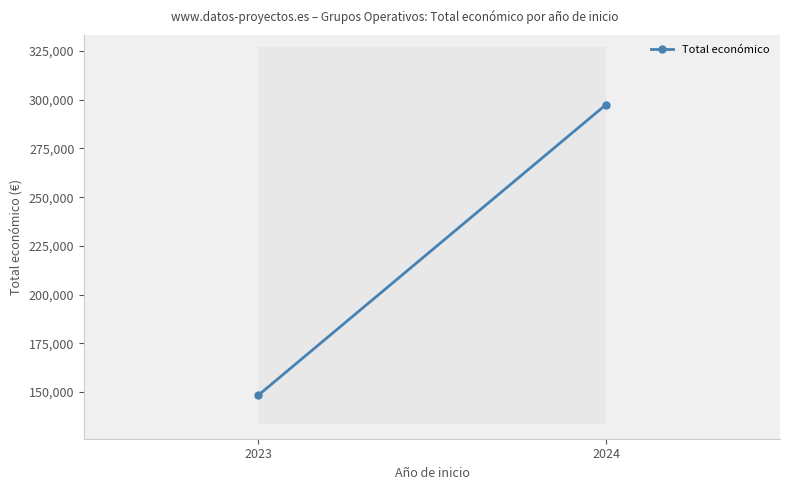

Reading left to right, what are all the values shown in this chart?

148333.2	297514.0